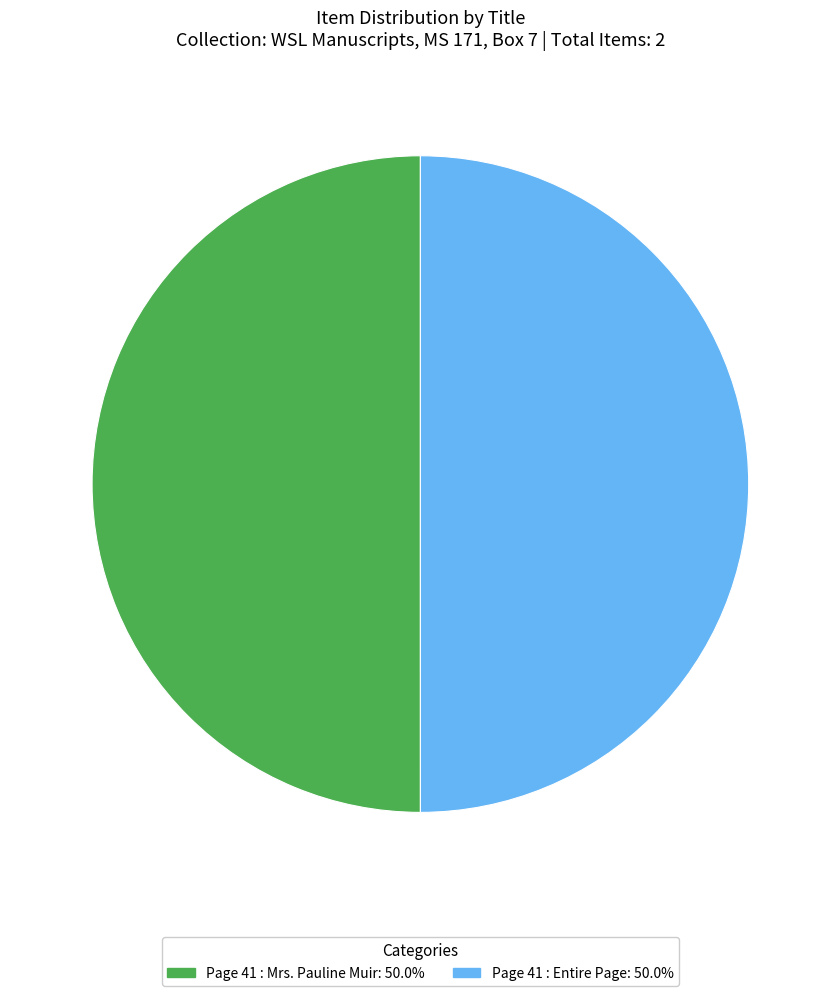

Do Page 41 : Entire Page and Page 41 : Mrs. Pauline Muir together represent more than half of the pie?

Yes